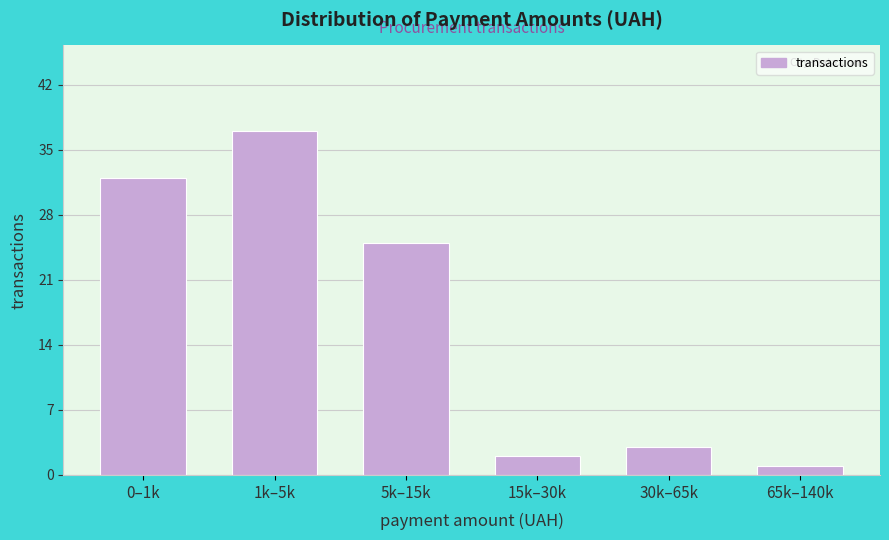

Reading left to right, what are all the values shown in this chart?

0–1k=32	1k–5k=37	5k–15k=25	15k–30k=2	30k–65k=3	65k–140k=1